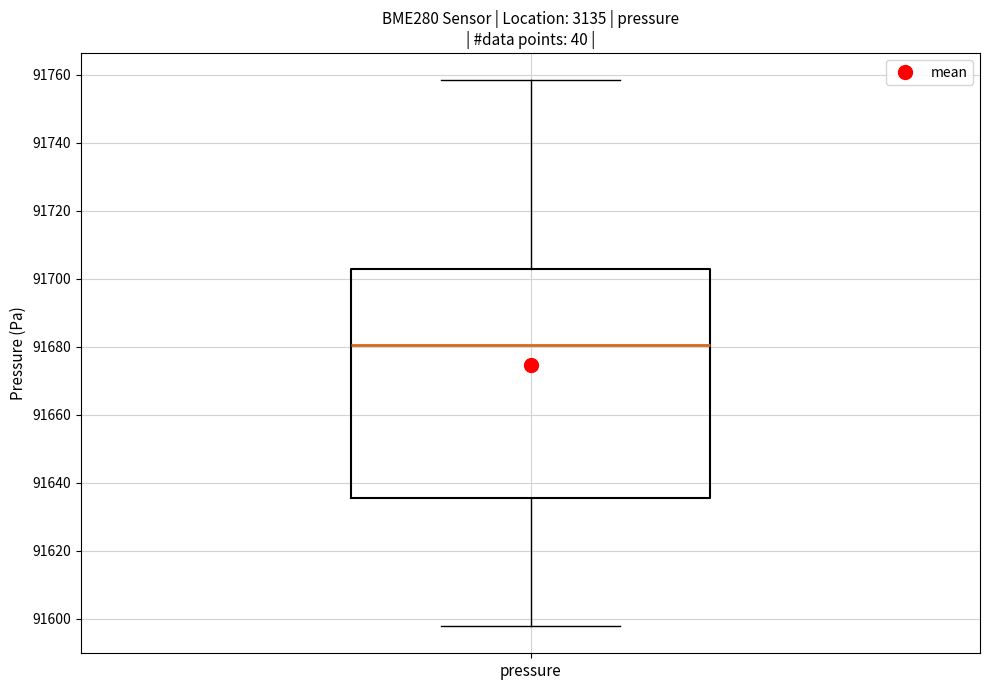

Read this box plot against the y-axis: the position of the median line, the range covered by the box, and the ends of both whiskers. The values are not printed on the chart, so give them approximately, as read against the axis.

median 91680, box 91636 to 91702, whiskers 91598 to 91758